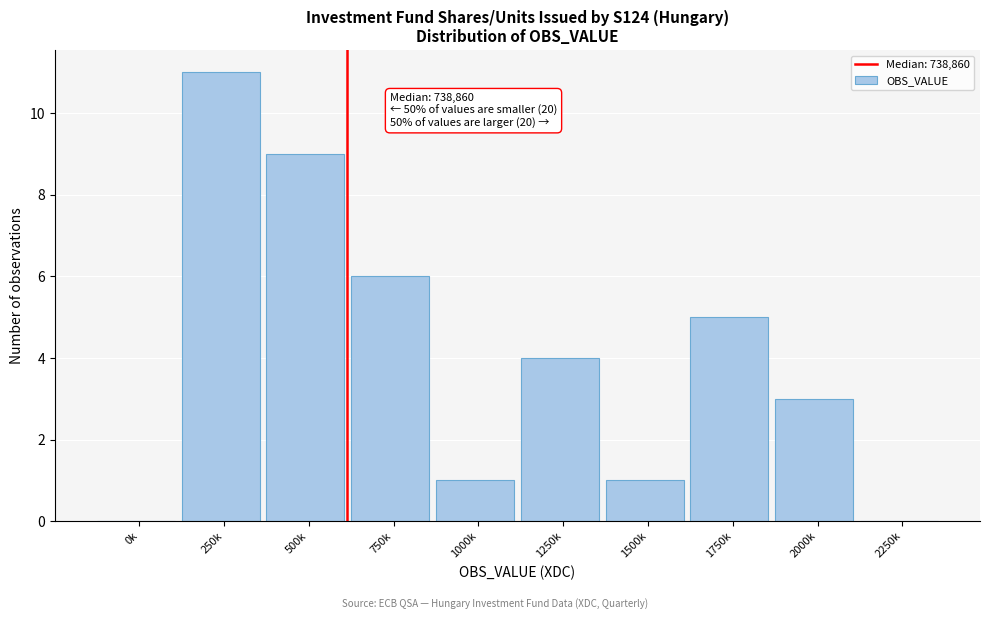

Reading right to left, transcribe all the data shown in this chart.

2250k=0	2000k=3	1750k=5	1500k=1	1250k=4	1000k=1	750k=6	500k=9	250k=11	0k=0